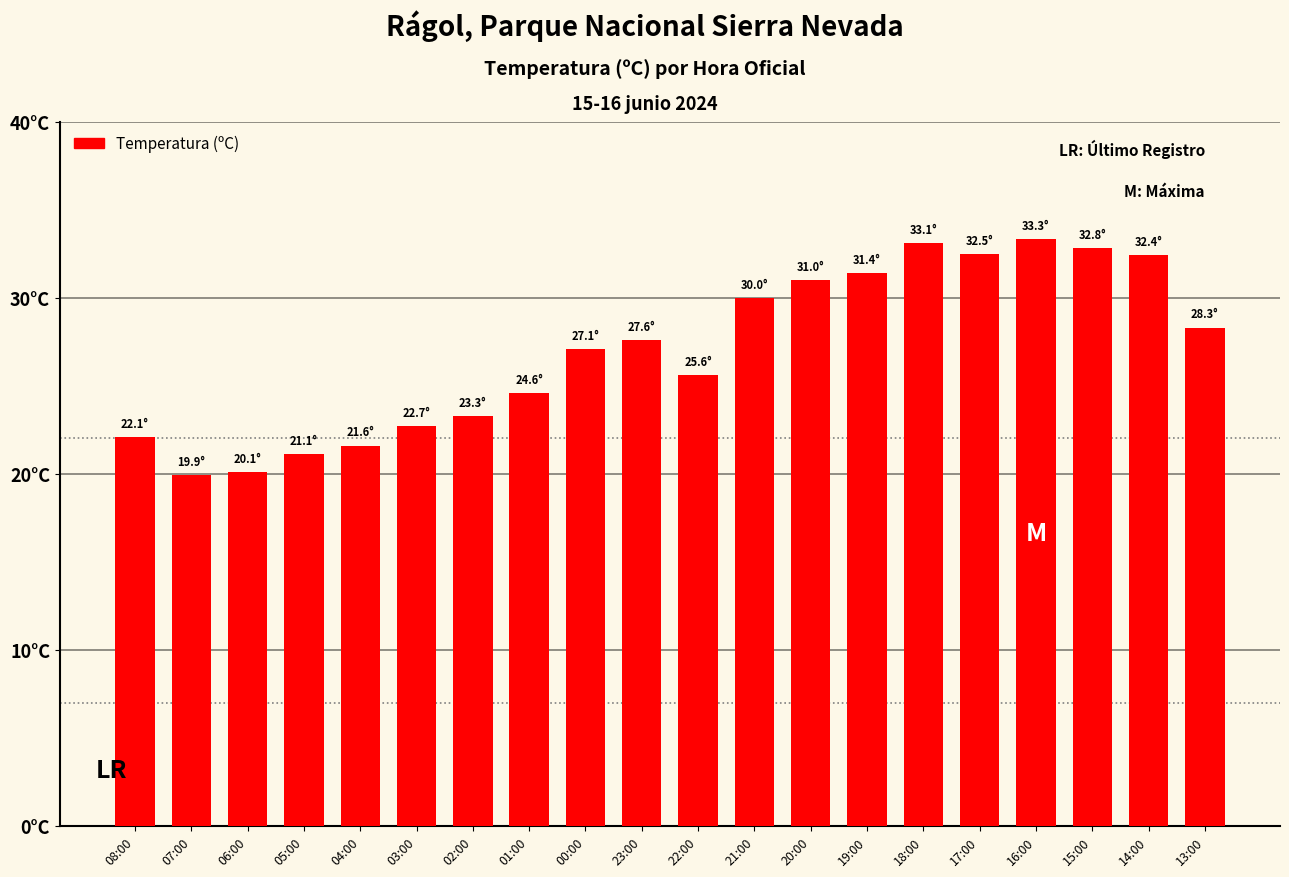

What is the value of the 8th bar from the left?

24.6